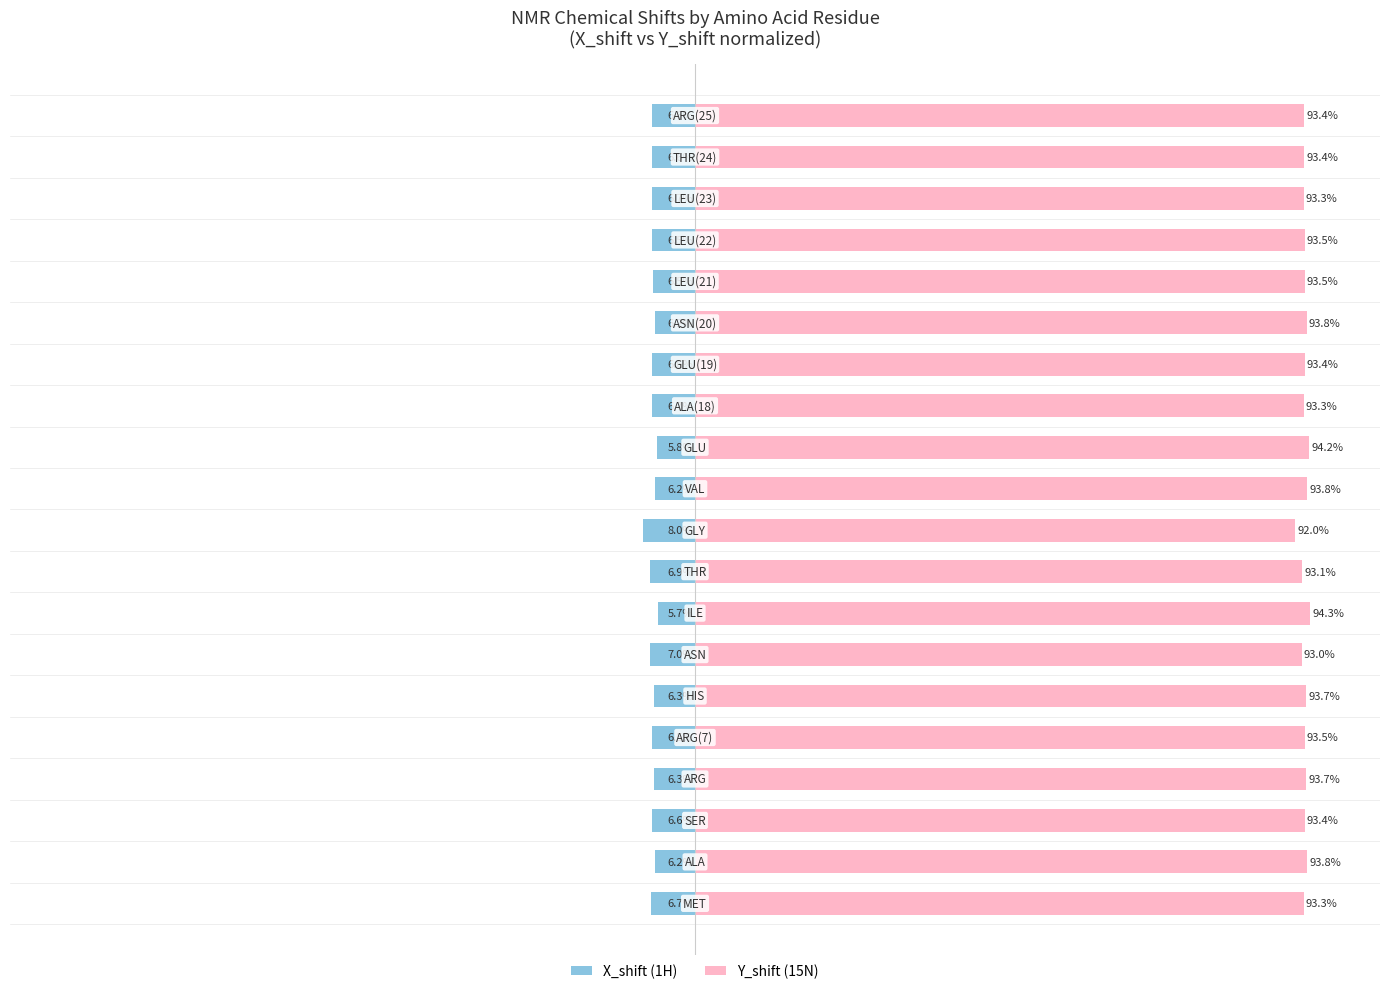

Read the Y_shift value at 5.

93.7